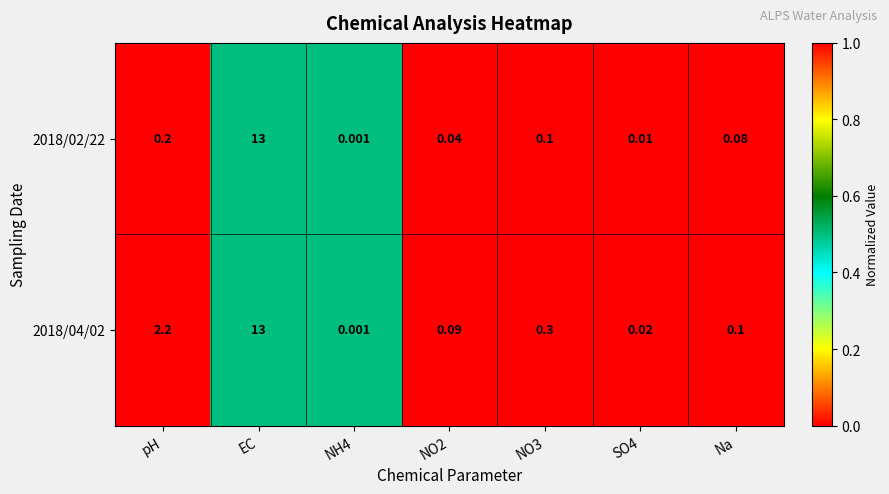

Where is 2018/02/22 nearest to the value 6?

pH